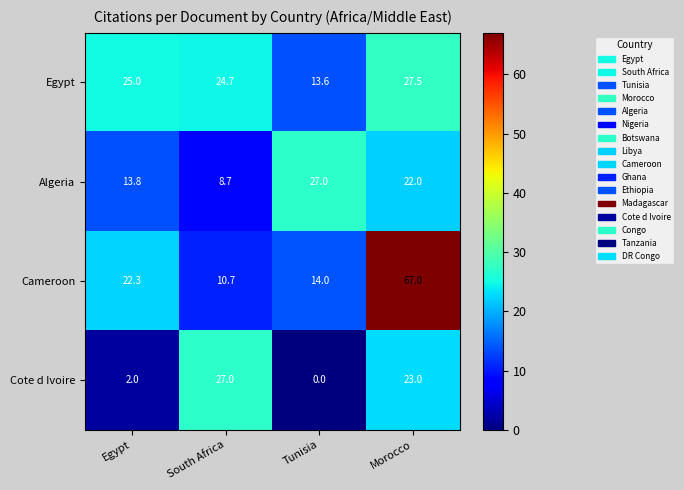

Which series has the widest spread of values?

Cameroon